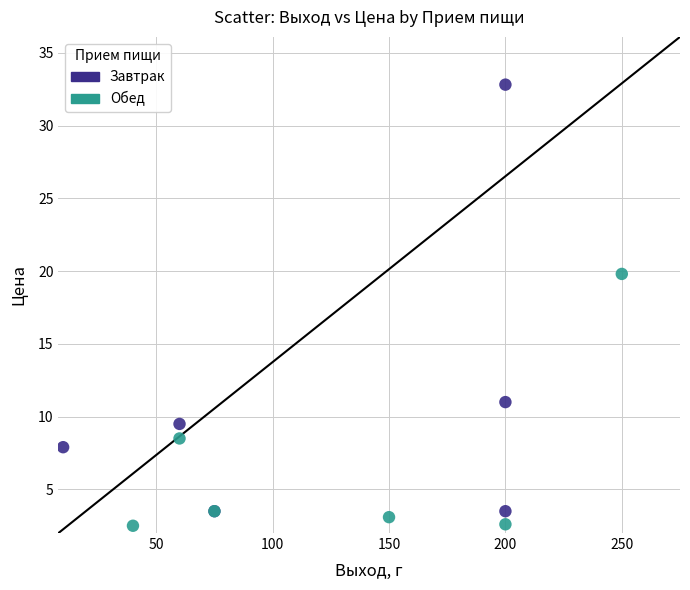

Which series contains the highest Y value?

Завтрак